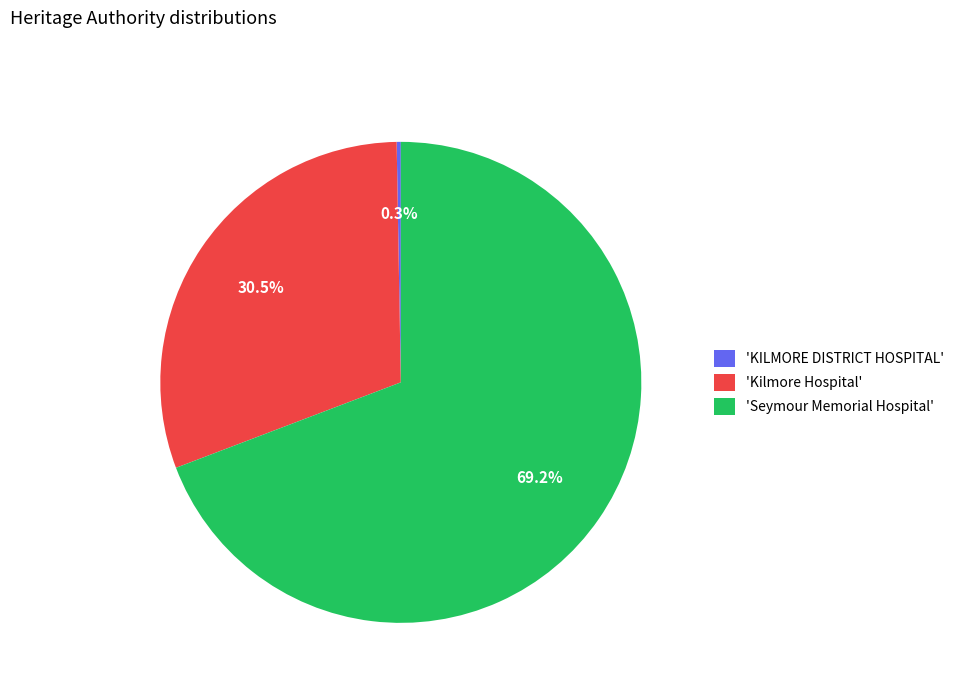

Which category accounts for the majority?

'Seymour Memorial Hospital'